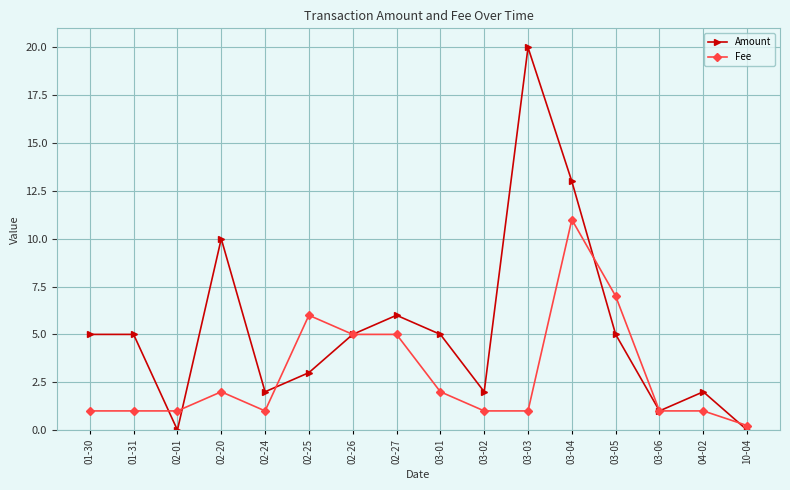

Between which two adjacent categories do Fee and Amount first intersect?

01-31 and 02-01